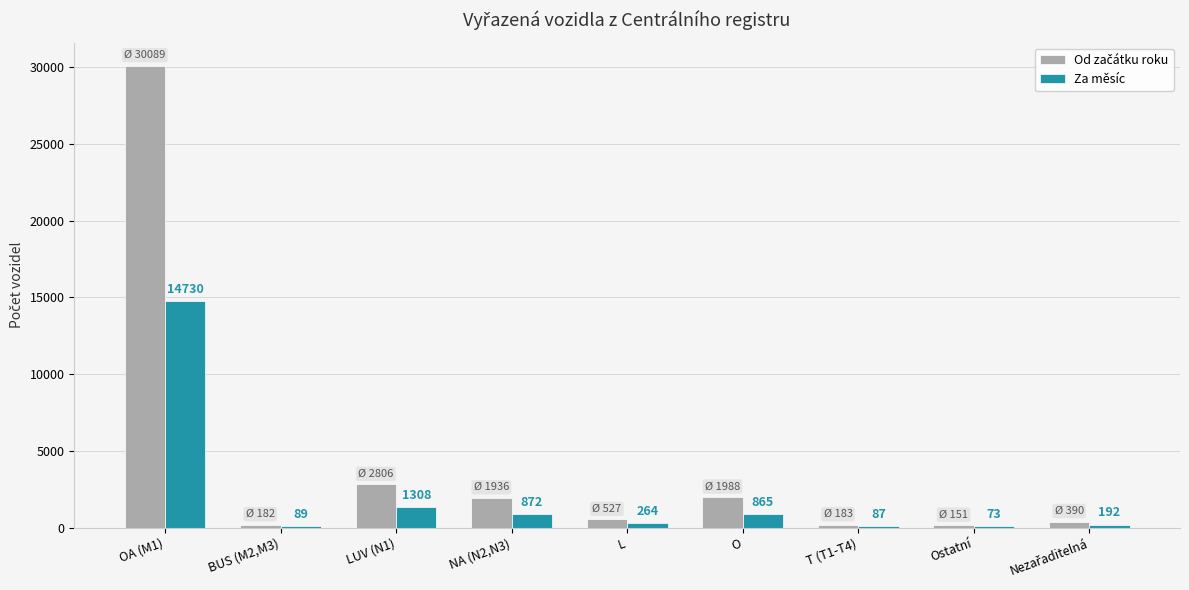

What is the sum of the Za měsíc values at OA (M1) and NA (N2,N3)?

15602